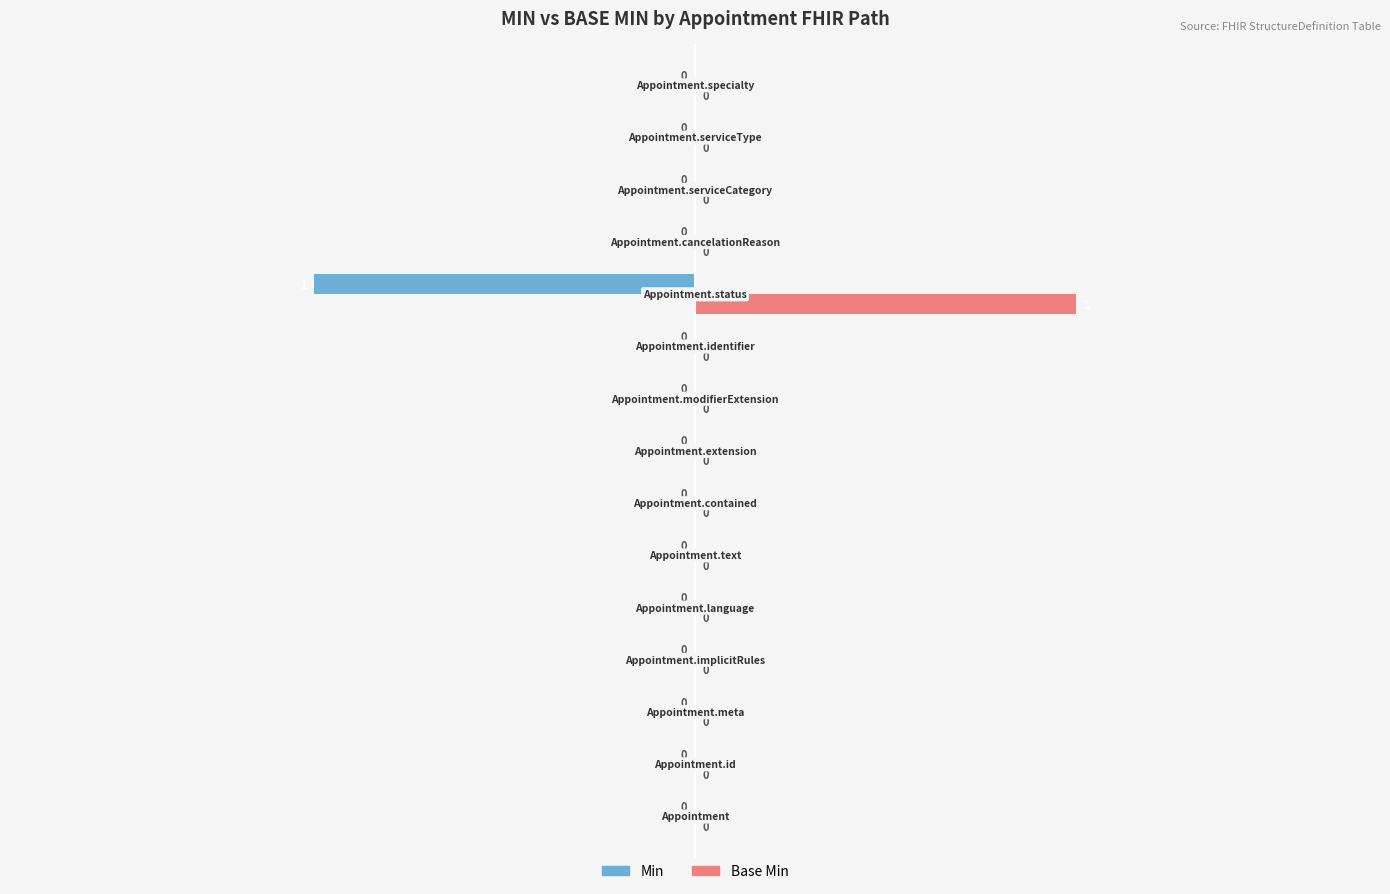

How many values in Base Min are above zero?

1